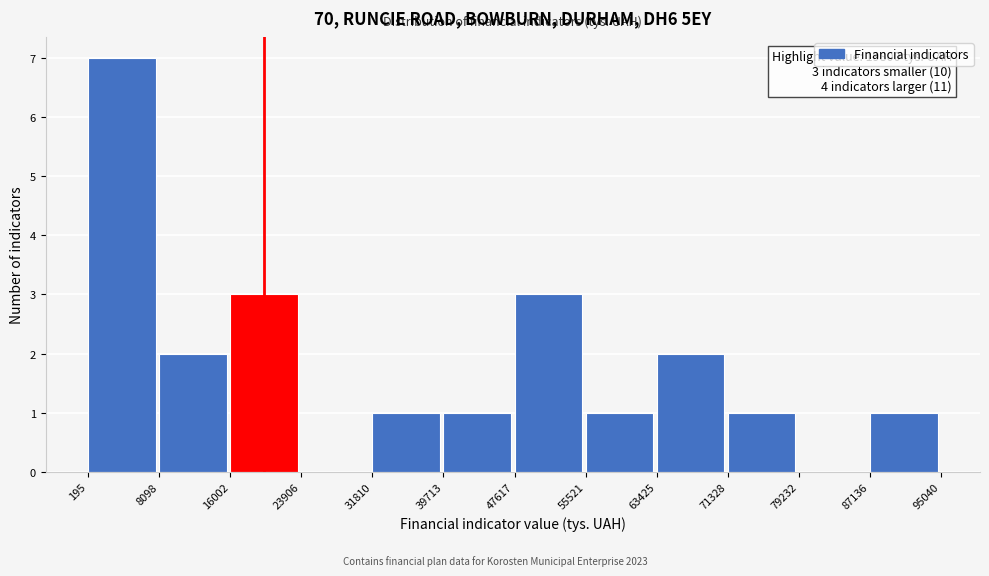

Over which range of the x-axis is the bar tallest?

195 to 8098